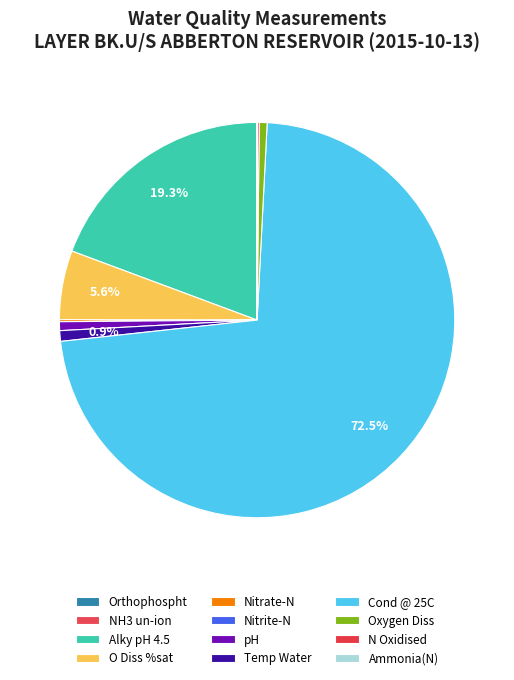

Rank the categories by value from highest to lowest.

Cond @ 25C, Alky pH 4.5, O Diss %sat, Temp Water, pH, Oxygen Diss, N Oxidised, Nitrate-N, Orthophospht, Ammonia(N), Nitrite-N, NH3 un-ion